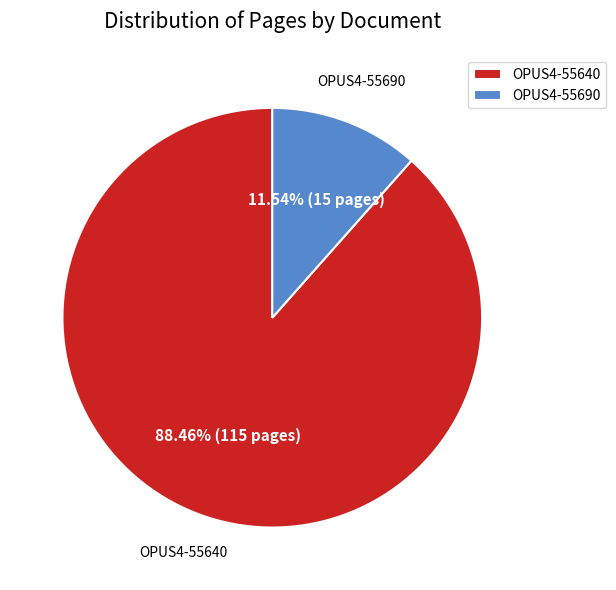

What percentage do OPUS4-55640 and OPUS4-55690 together represent?

100.0%